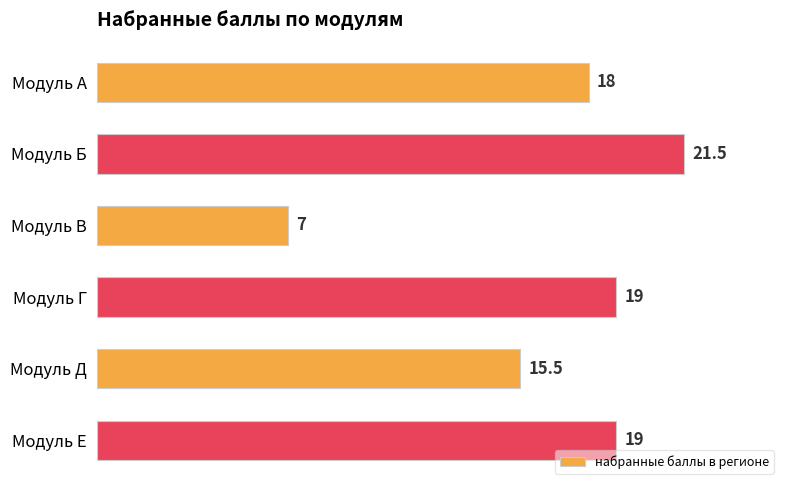

Which has a higher value, Модуль Д or Модуль А?

Модуль А